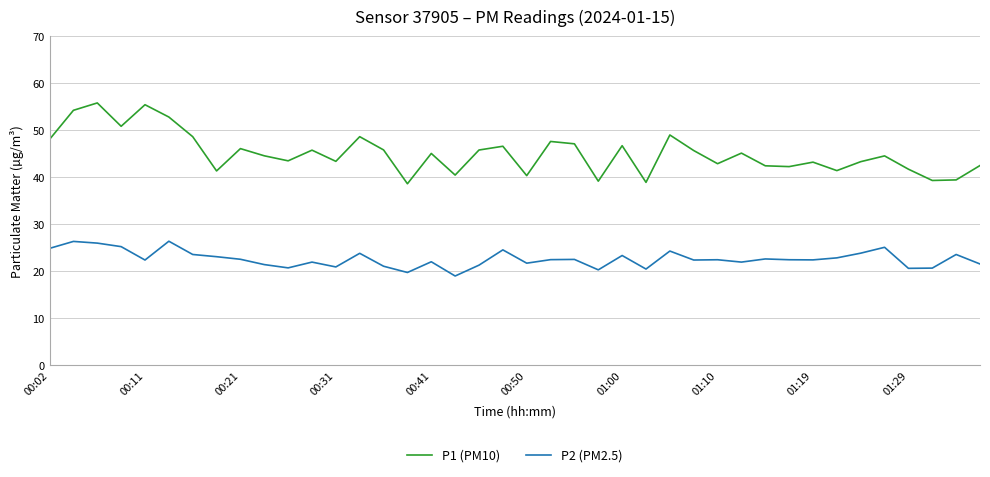

What is the difference between the maximum and minimum values in the P2 (PM2.5) series?

7.4